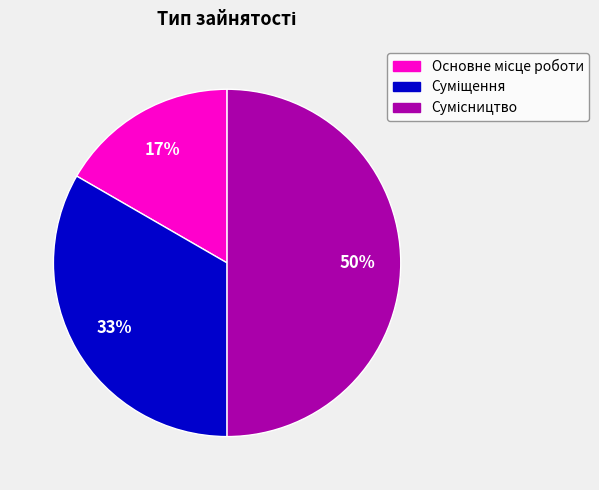

To the nearest percent, what is the difference between the largest and smallest slice percentages?

33%